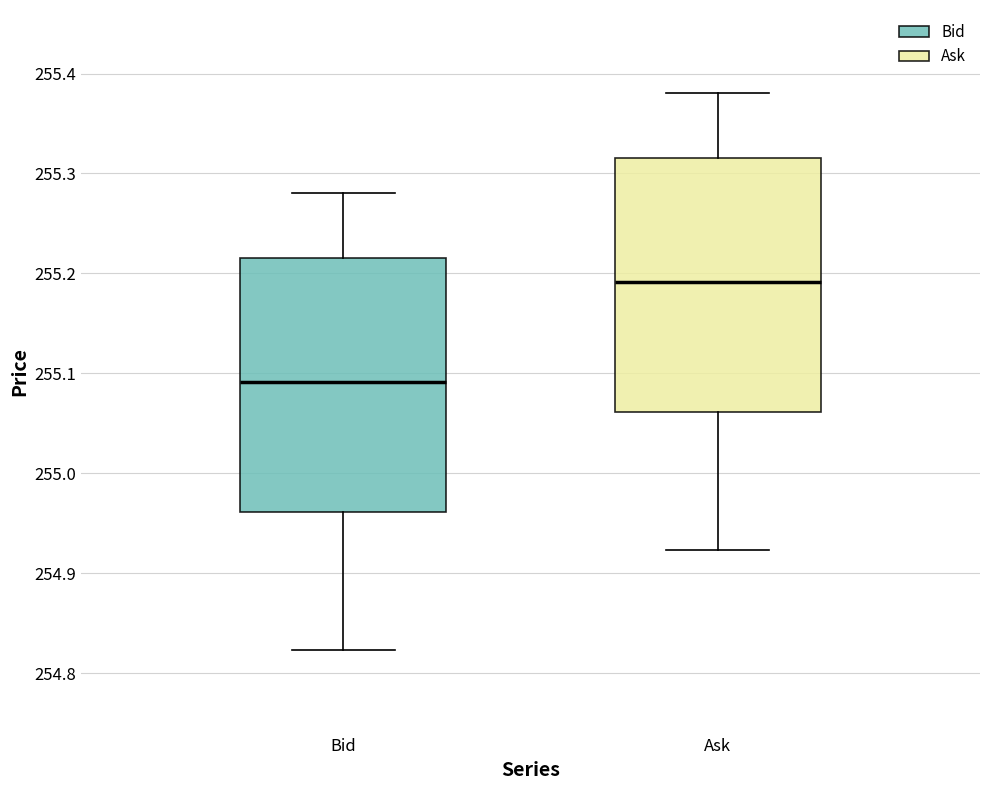

Reading left to right, transcribe this box plot: for each box, give where its median line is, the range the box spans, and where its two whiskers end, as read against the y-axis. The values are not printed on the chart, so give them approximately, as read against the axis.

Bid: median 255.09, box 254.96 to 255.22, whiskers 254.82 to 255.28
Ask: median 255.19, box 255.06 to 255.32, whiskers 254.92 to 255.38